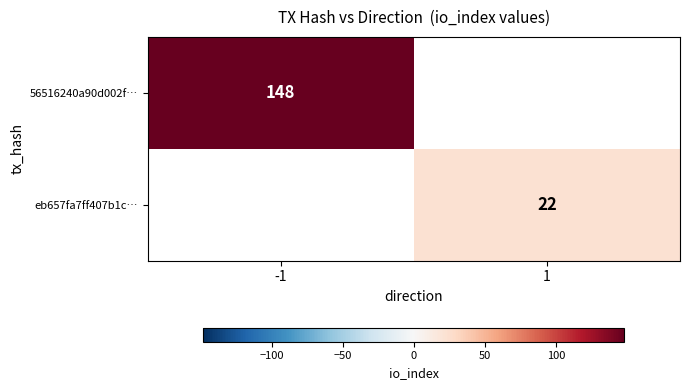

The value of eb657fa7ff407b1c… at 1 is 22. True or false?

True